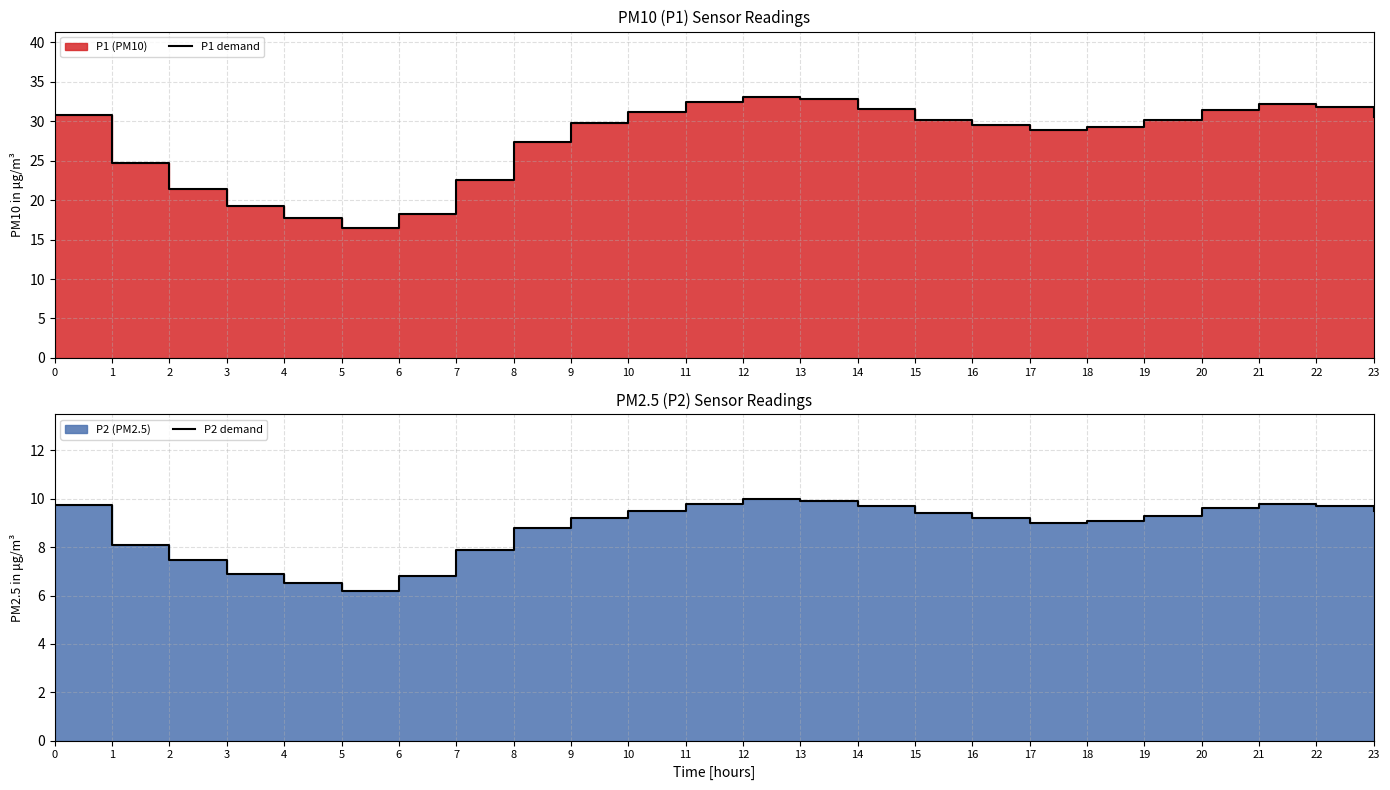

The value of P2 demand at 5 is 6.2. True or false?

True